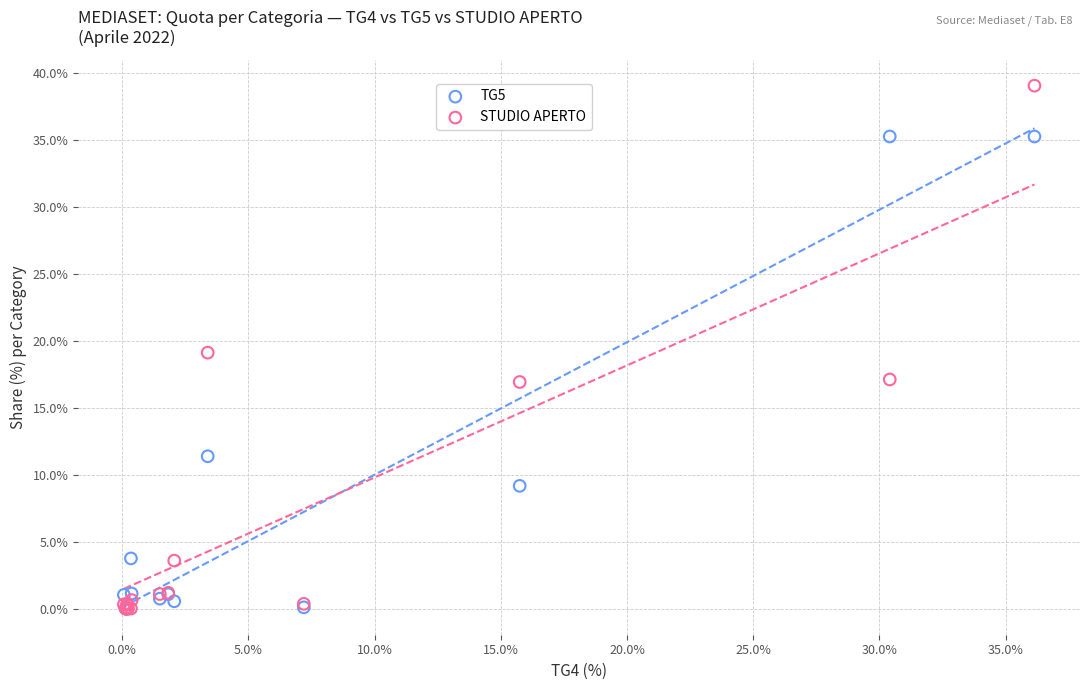

What are all the series names shown in the legend?

TG5, STUDIO APERTO